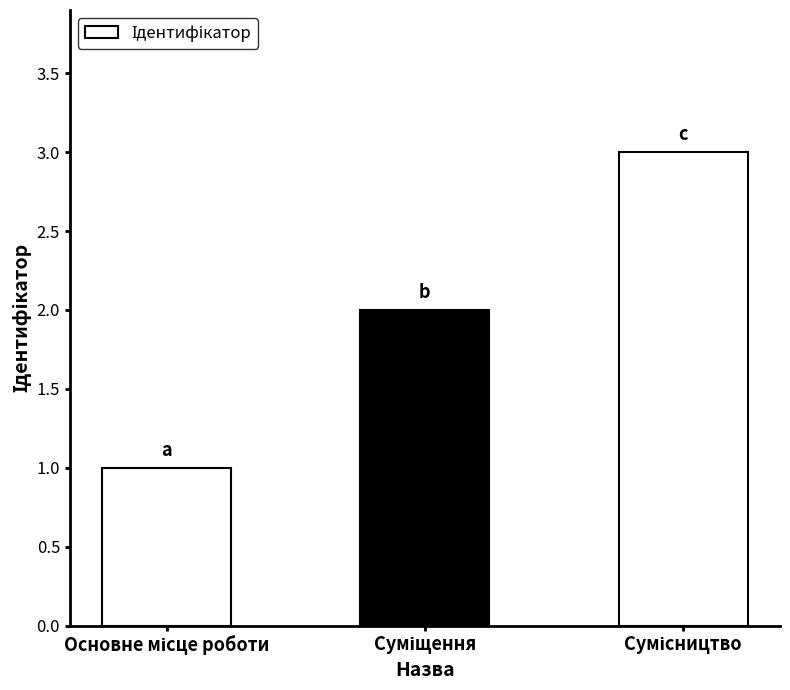

What is the maximum value shown in the chart?

3